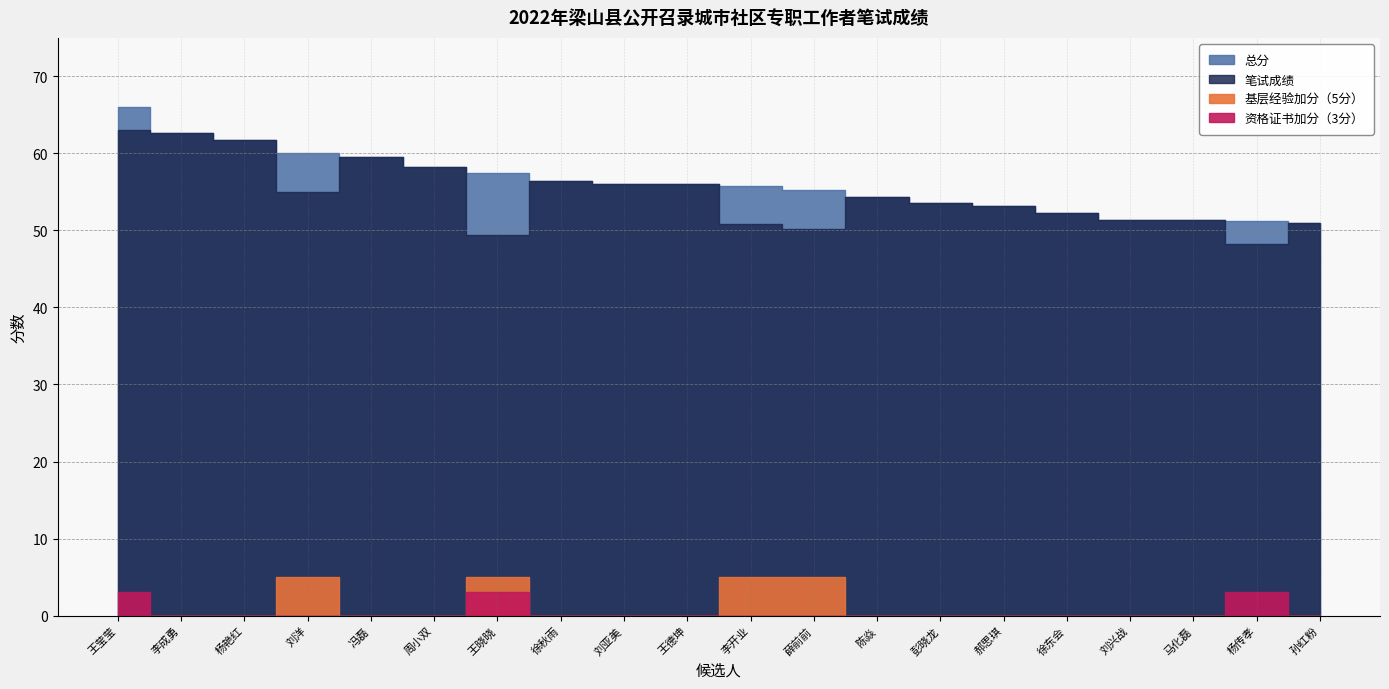

Where does the 总分 series first go above 56?

王莹莹